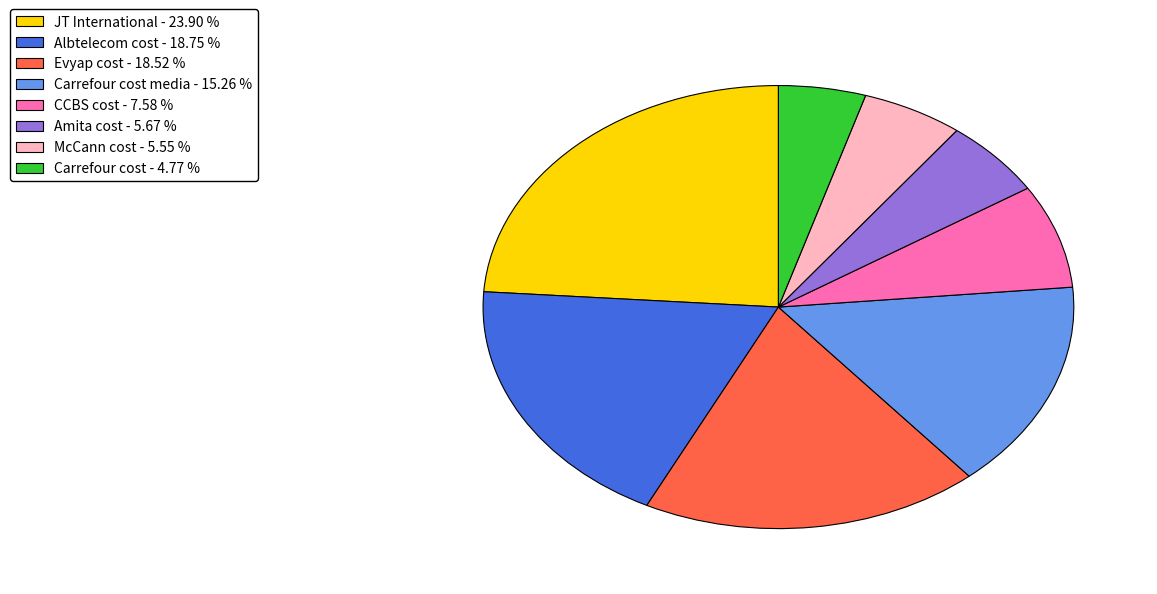

Between Evyap cost - 18.52 % and Carrefour cost media - 15.26 %, which is larger?

Evyap cost - 18.52 %